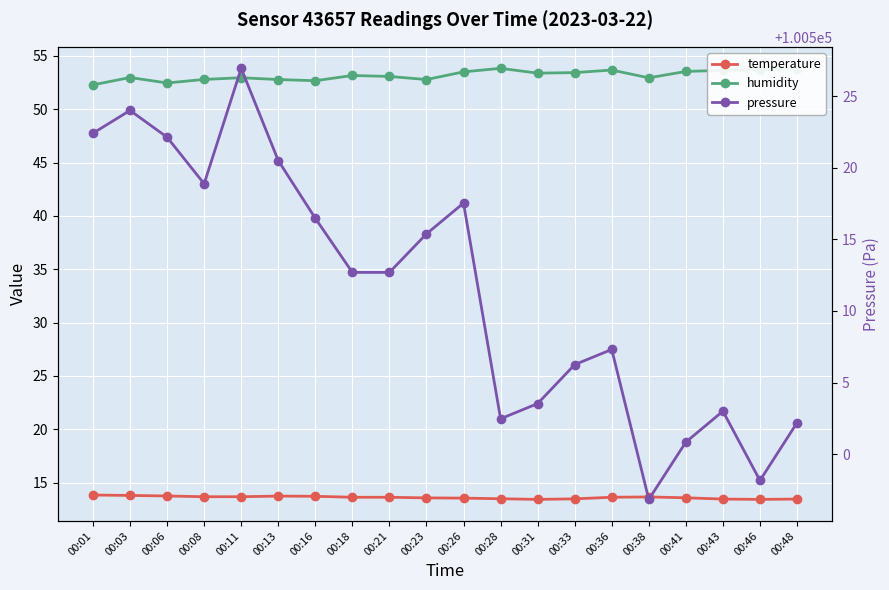

What is the average value of the temperature series?

13.6